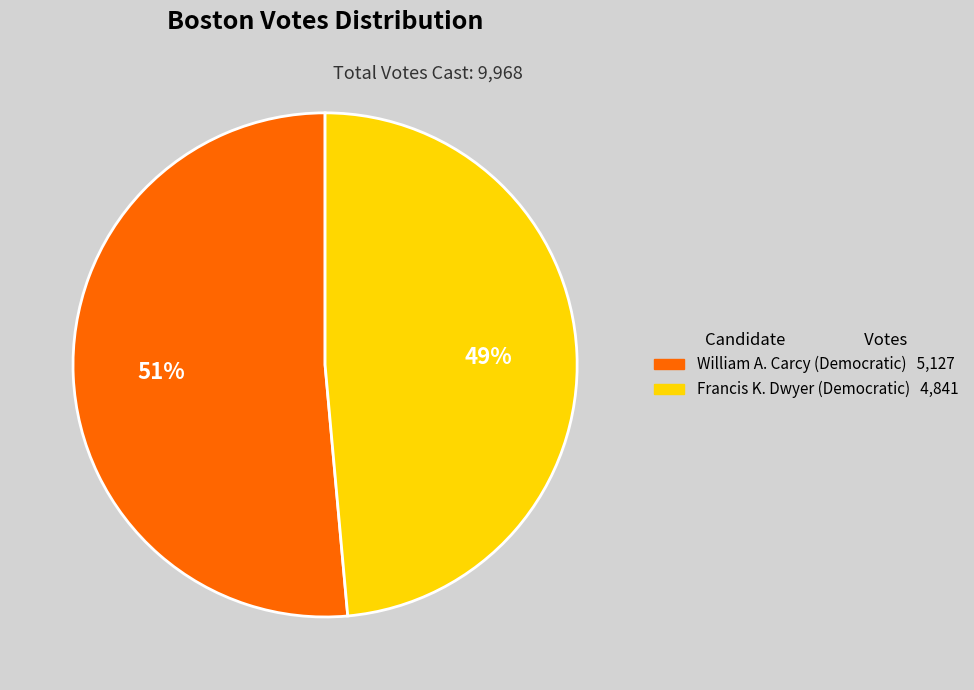

Which slice is the largest?

William A. Carcy (Democratic) 5,127